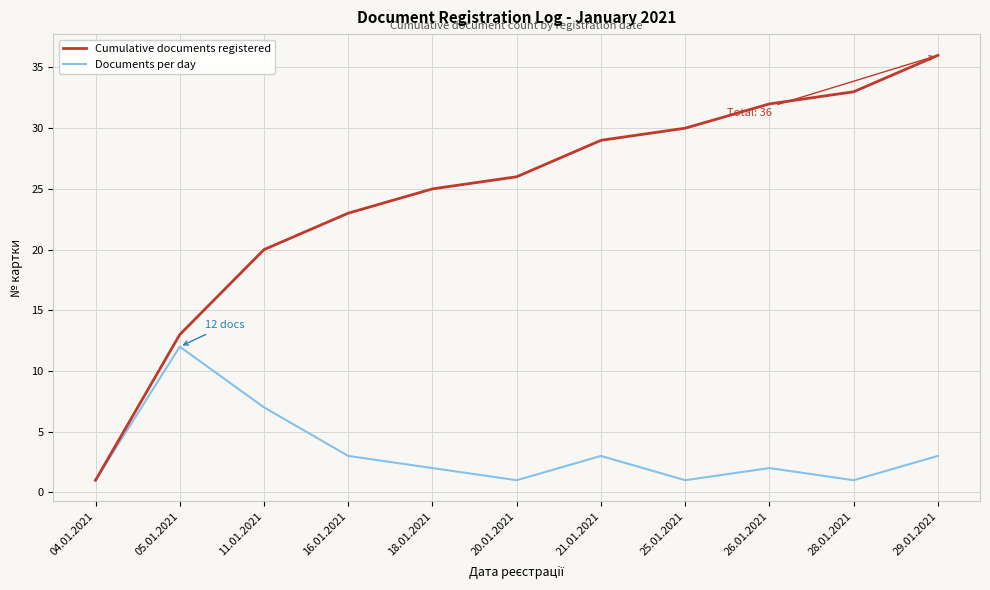

Reading left to right, list all the values displayed in this chart.

Cumulative documents registered: 1	13	20	23	25	26	29	30	32	33	36
Documents per day: 1	12	7	3	2	1	3	1	2	1	3